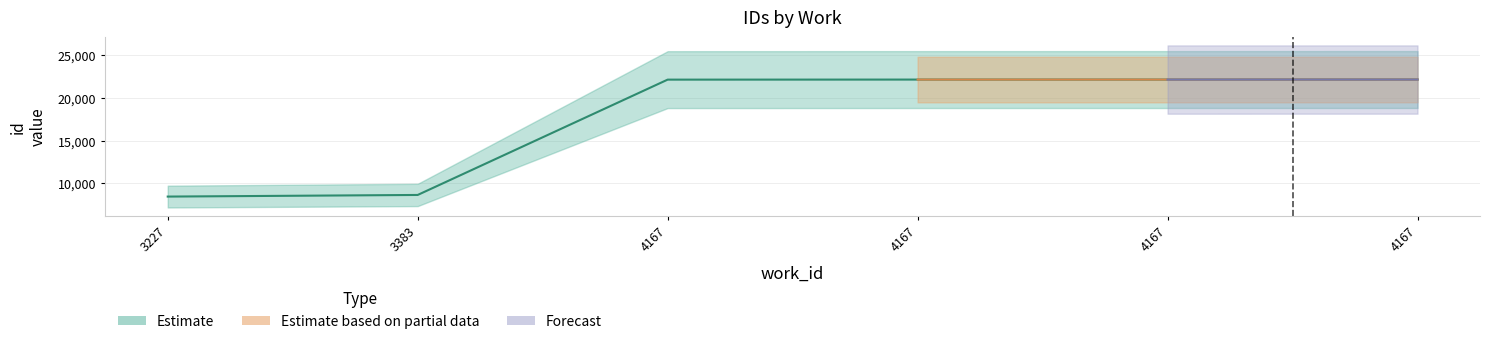

True or false: Estimate based on partial data and Estimate intersect in this chart.

False